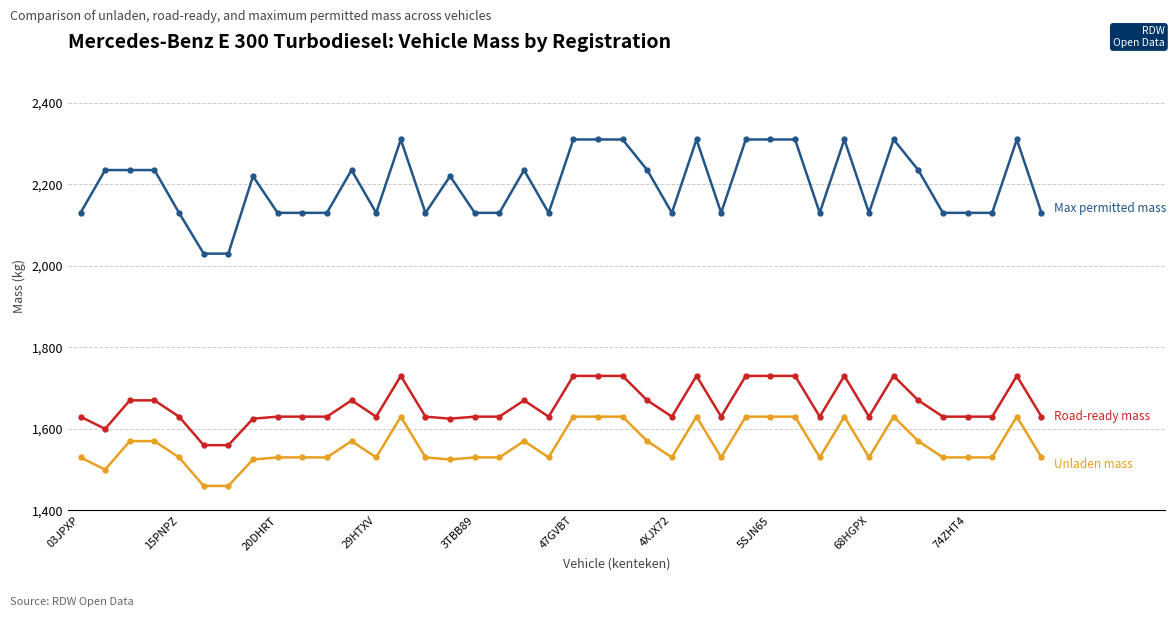

What is the maximum value shown in the chart?

2310